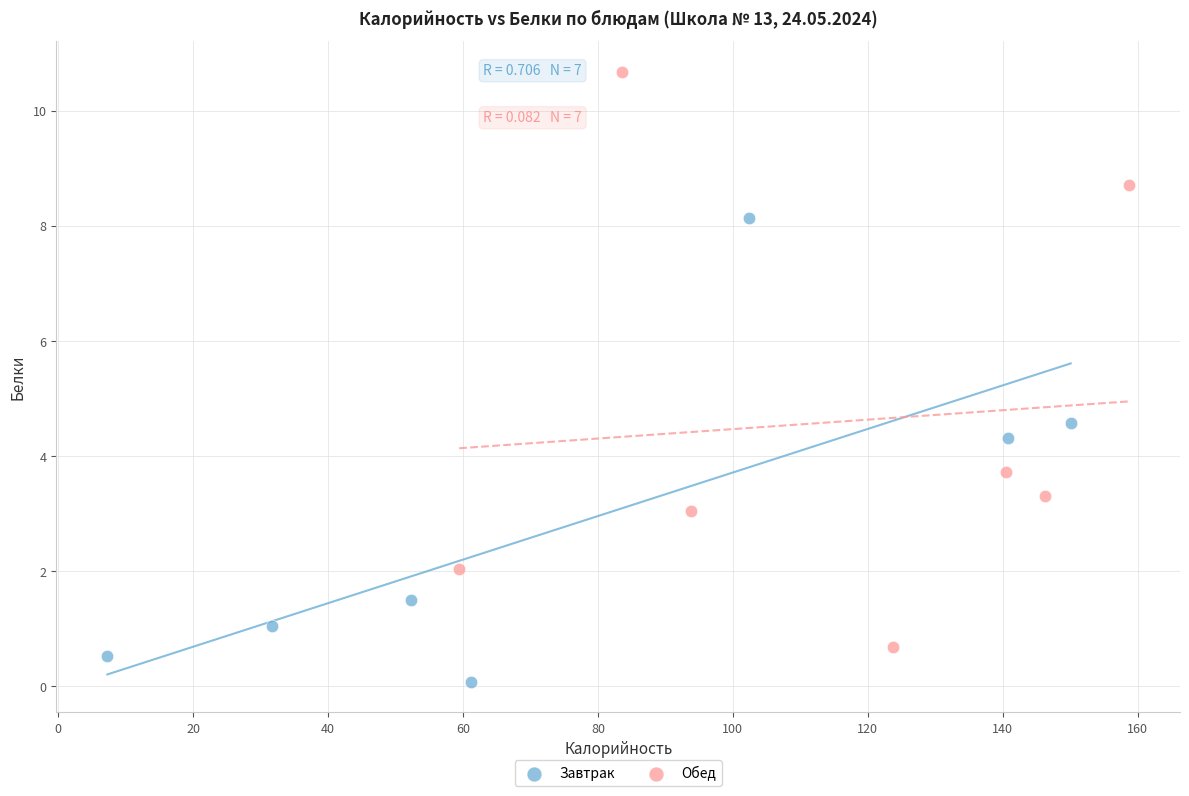

What are all the series names shown in the legend?

Завтрак, Обед